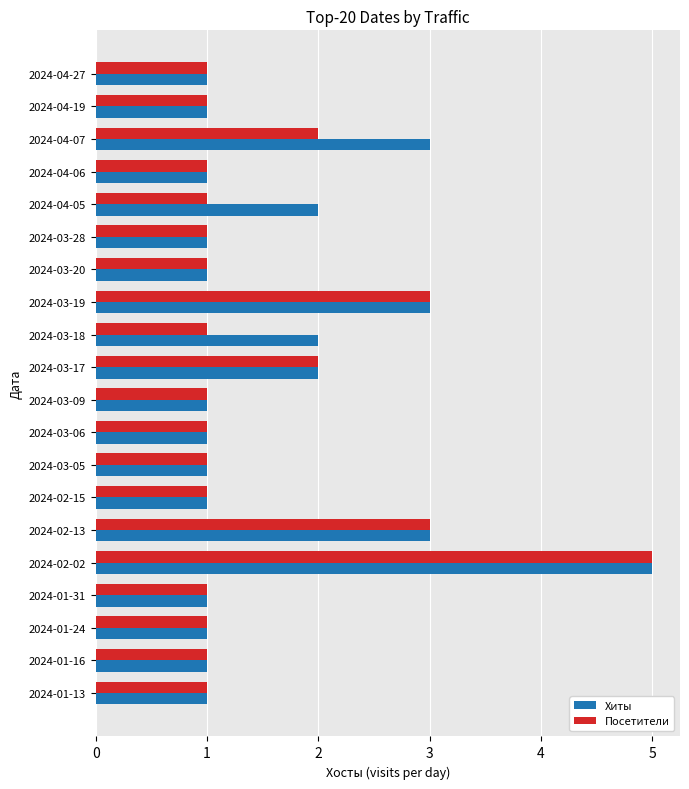

Is the value of Посетители at 2024-04-07 greater than the value of Хиты at 2024-01-16?

Yes